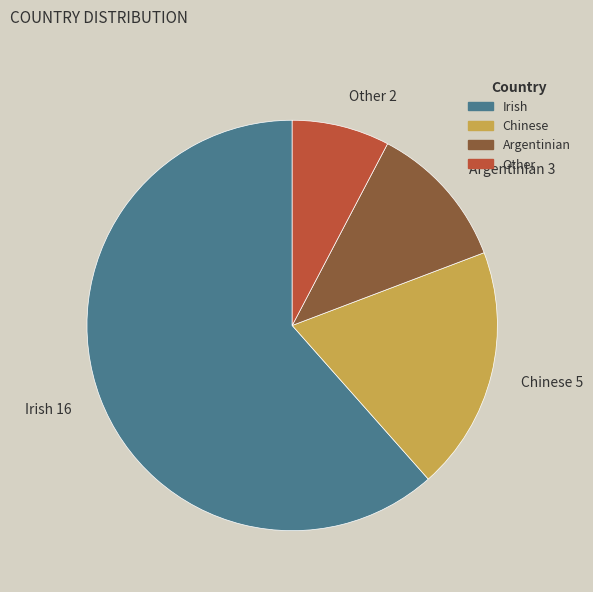

Which slice is the smallest?

Other